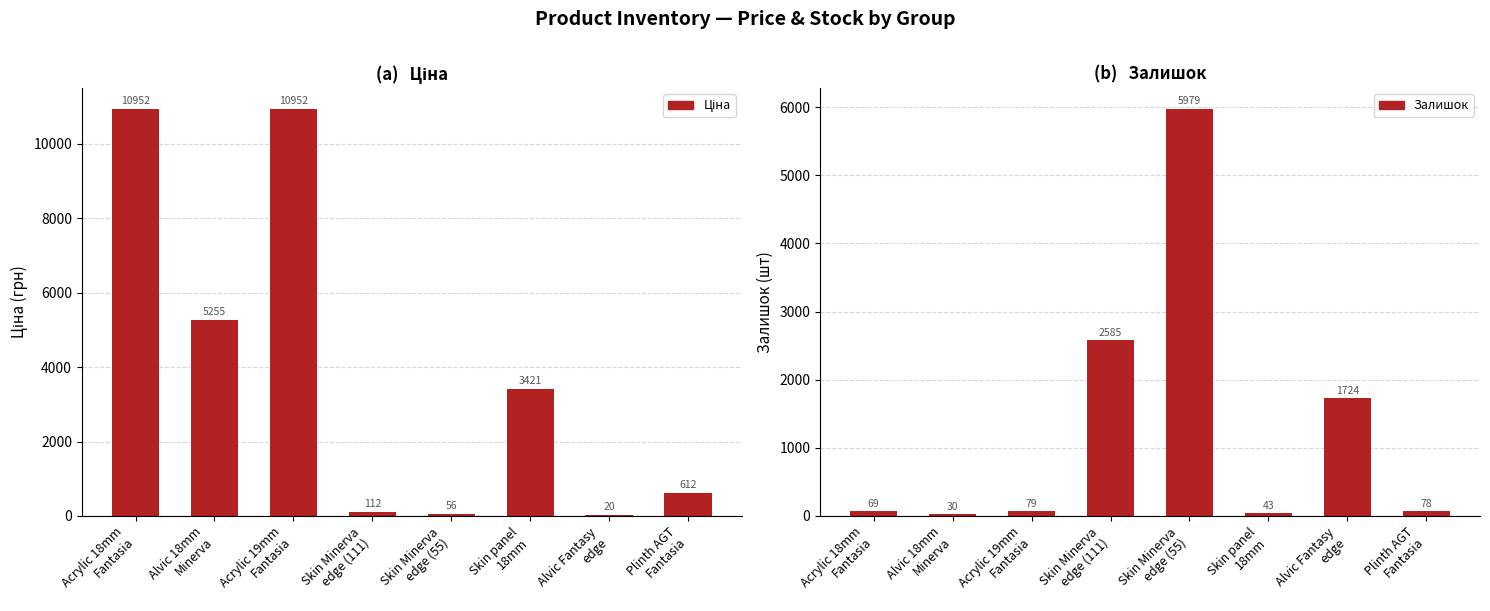

The Залишок series shows 1724.0 at Alvic Fantasy
edge. True or false?

True